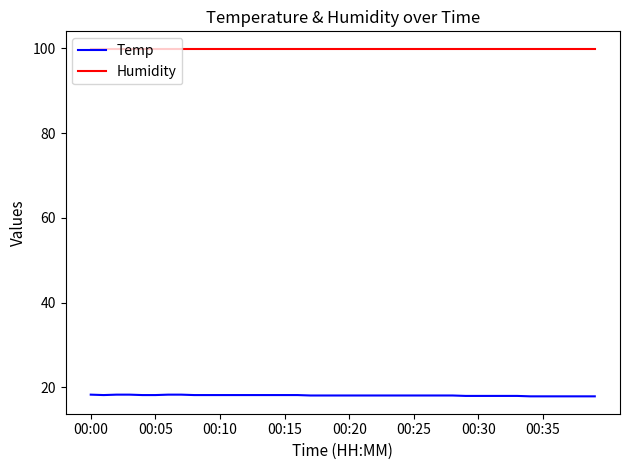

What is the sum of all Temp values?

724.5